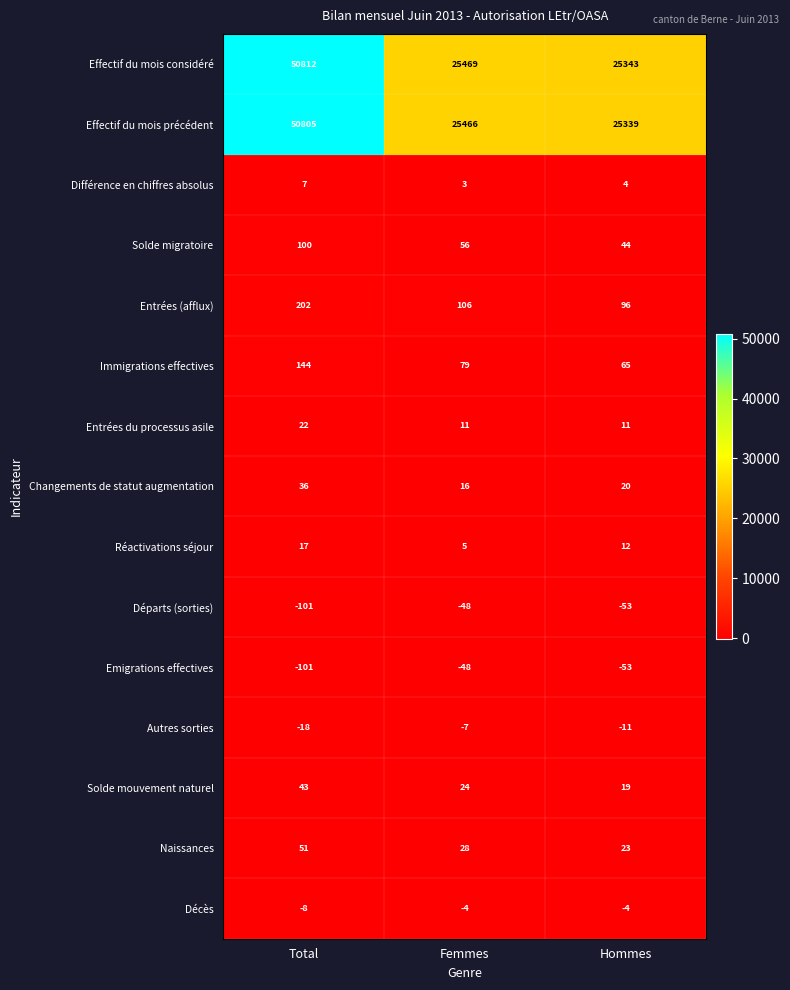

Which label corresponds to the largest value in the chart?

Total